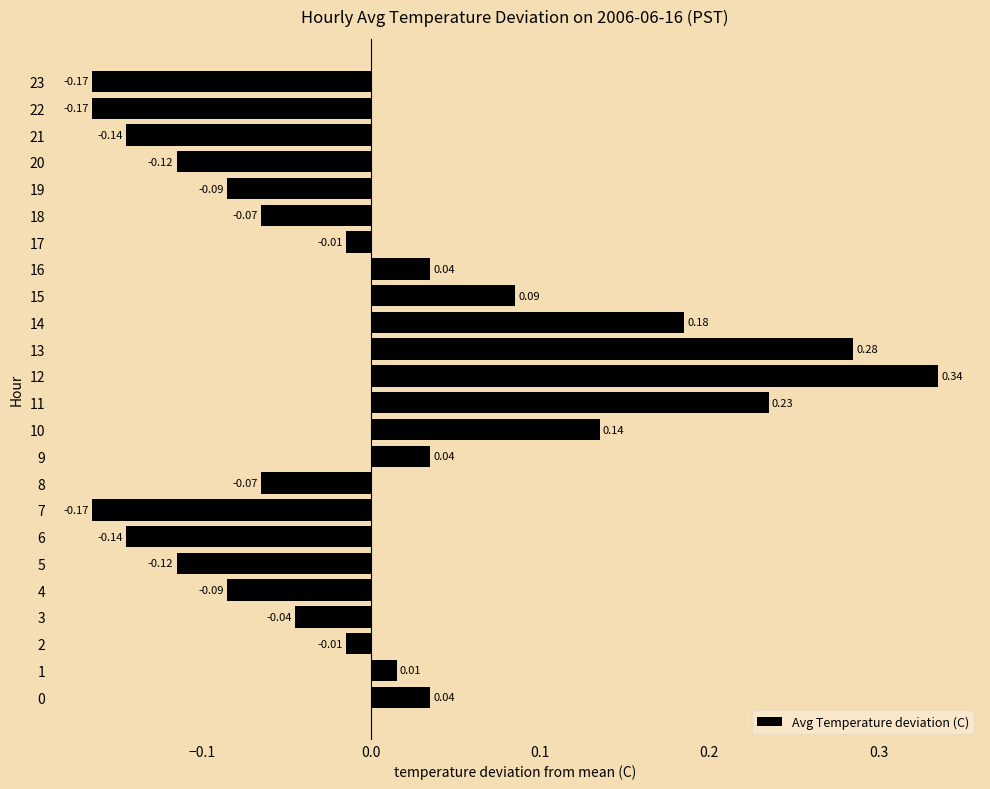

How many data points does each series have?

24